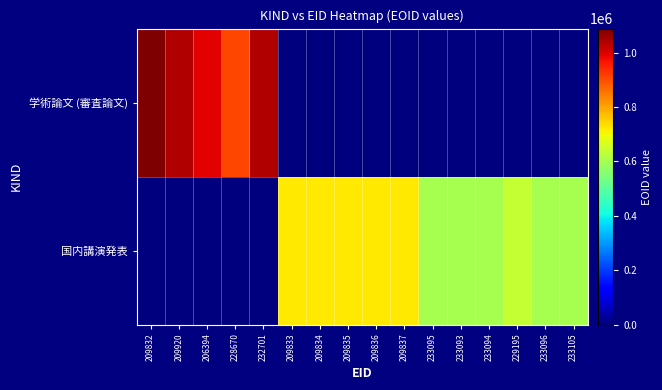

Which category has the highest value across all series?

209832